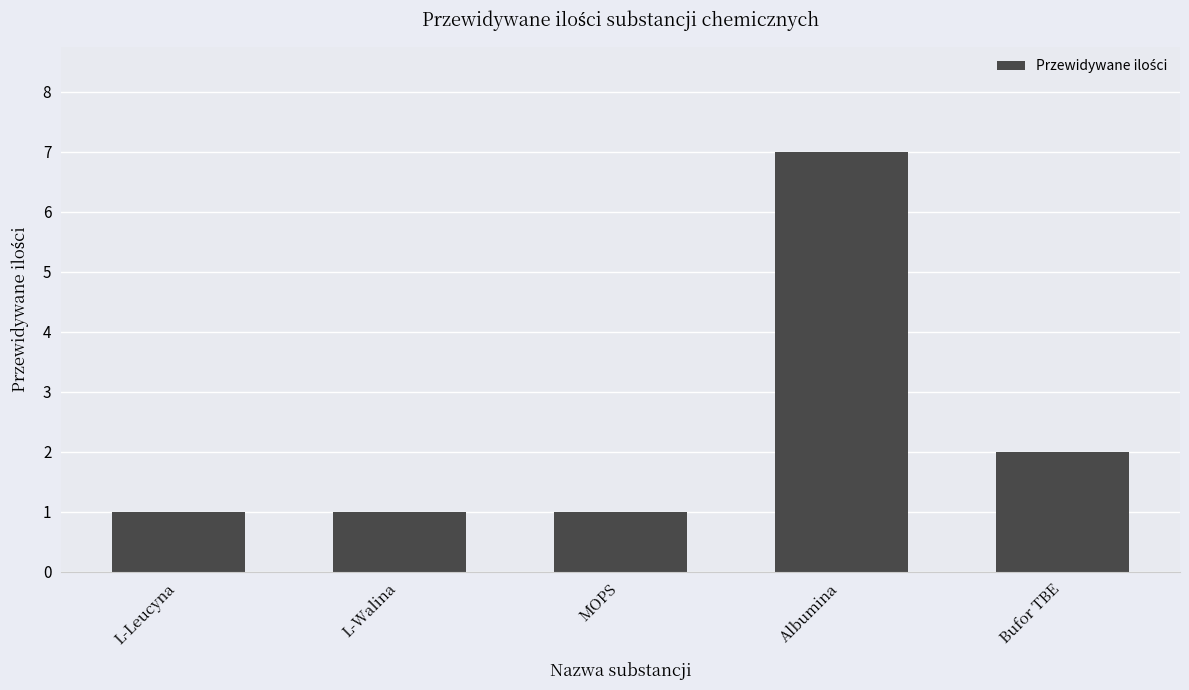

At which label is the value closest to 4?

Bufor TBE